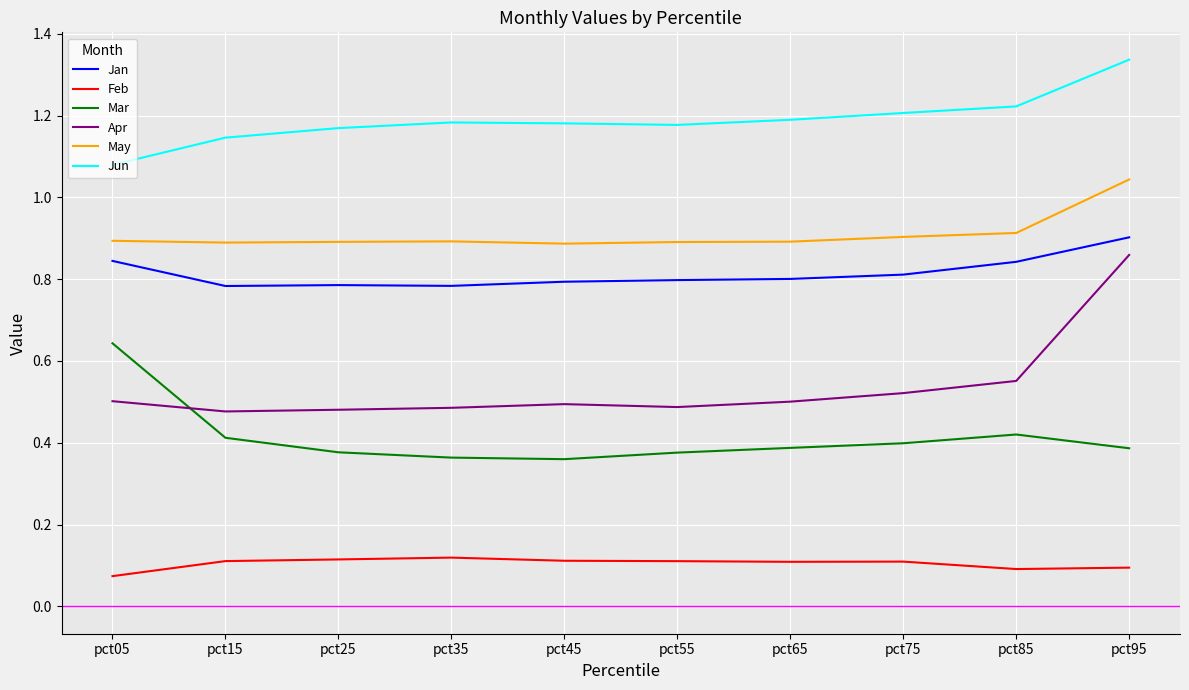

What is the total value across all series at pct85?

4.0